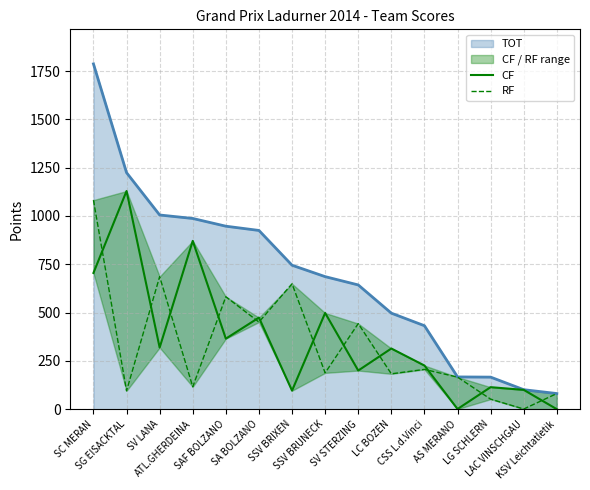

List the labels in order of RF value, smallest first.

LAC VINSCHGAU, LG SCHLERN, KSV Leichtatletik, SG EISACKTAL, ATL.GHERDEINA, AS MERANO, LC BOZEN, SSV BRUNECK, CSS L.d.Vinci, SV STERZING, SA BOLZANO, SAF BOLZANO, SSV BRIXEN, SV LANA, SC MERAN